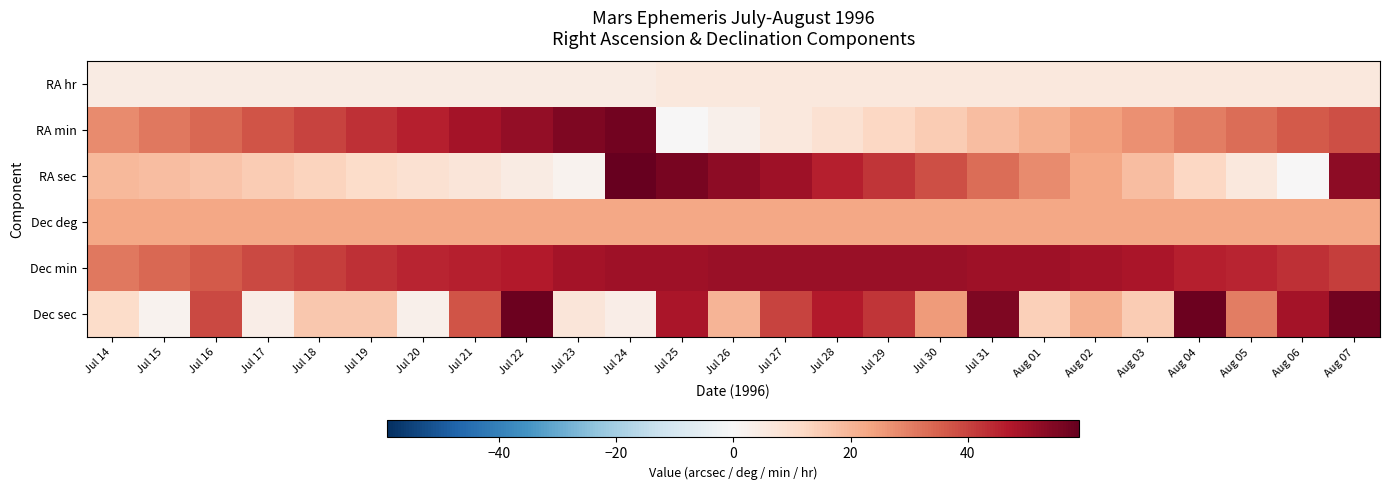

At how many categories does at least one series exceed 22?

25